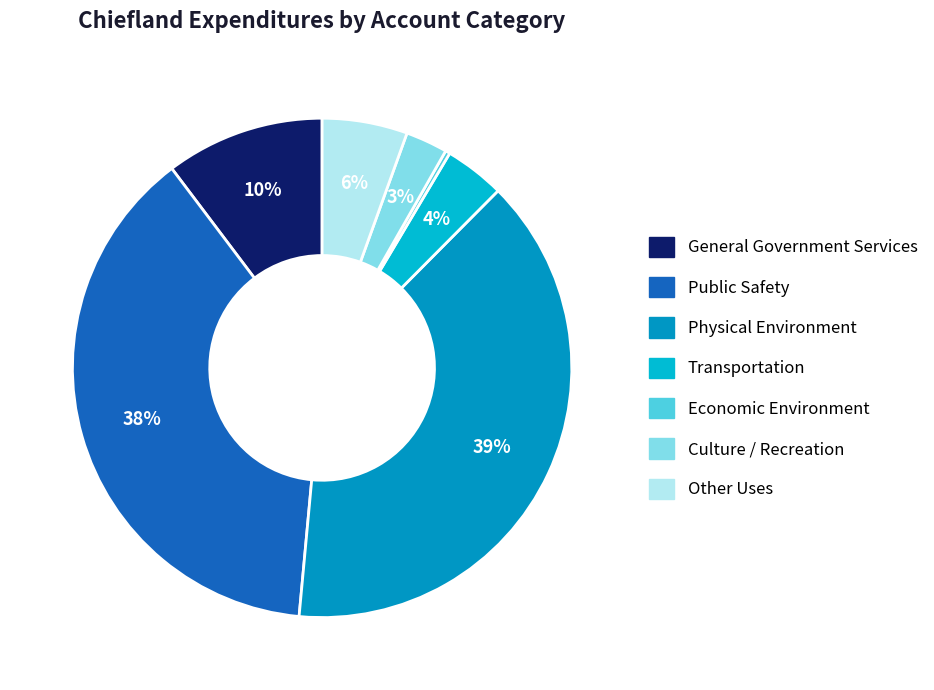

How many segments does this pie chart have?

7